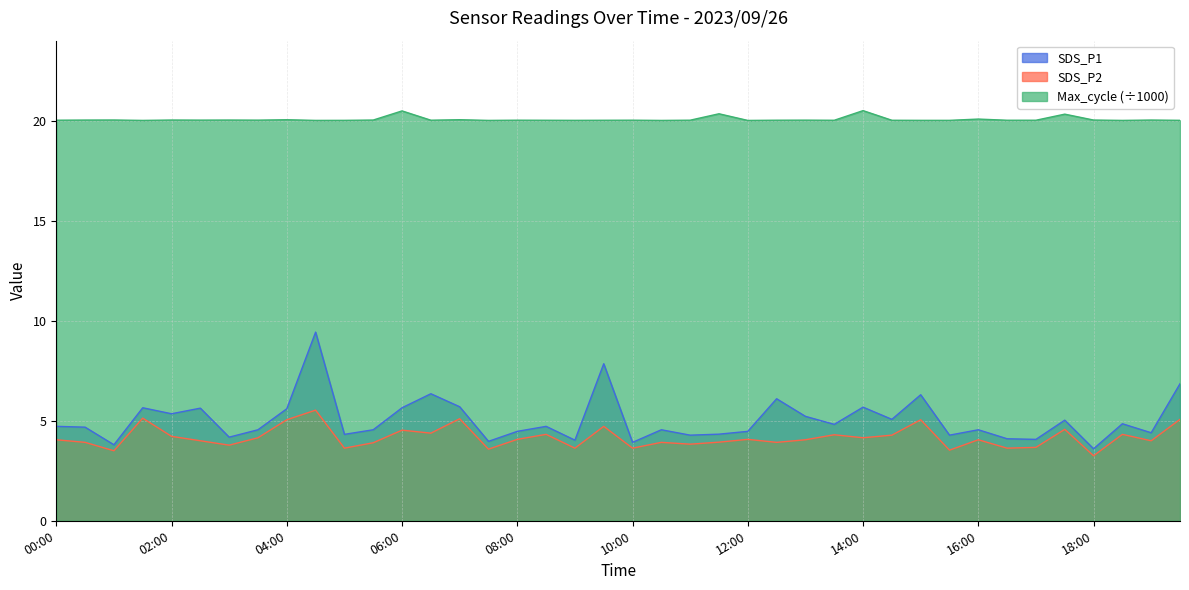

Rank the series at 08:00 from highest to lowest value.

Max_cycle (÷1000), SDS_P1, SDS_P2